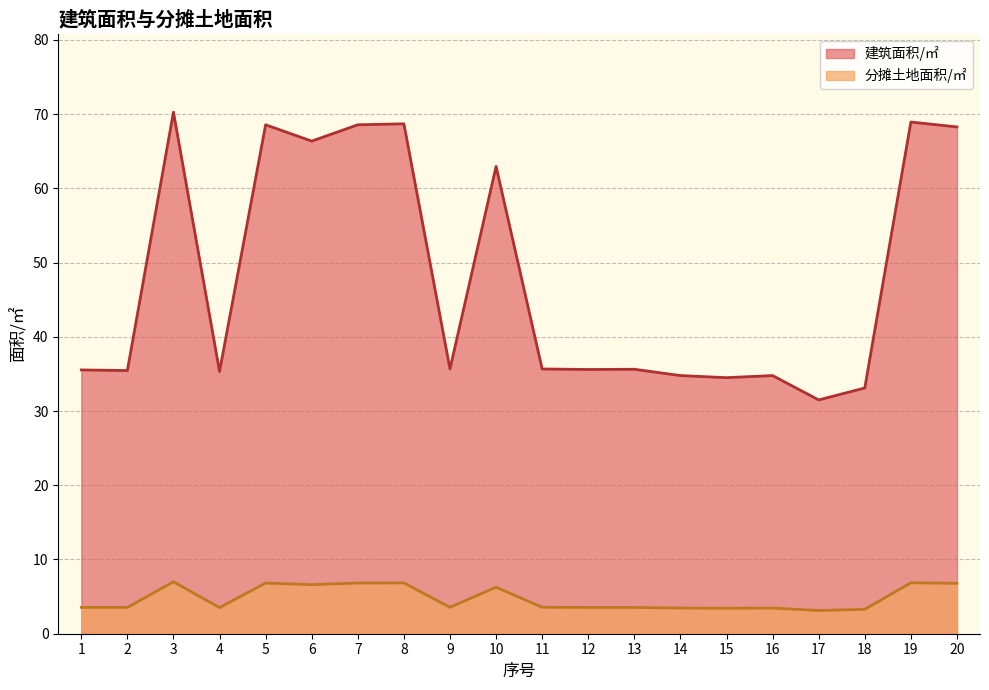

At how many categories does at least one series exceed 47?

8